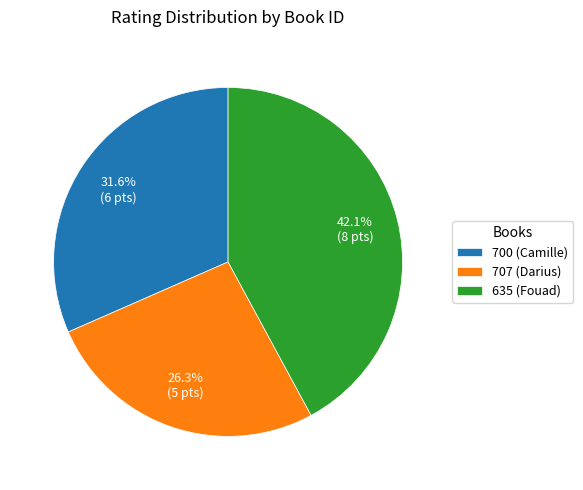

What is the total percentage of 700 (Camille) and 635 (Fouad)?

73.7%